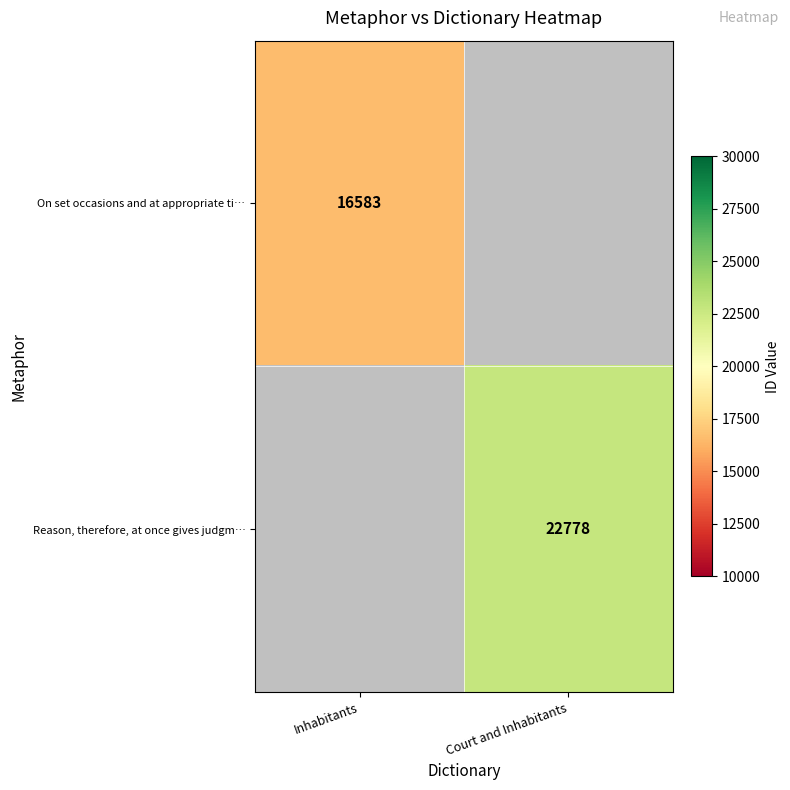

Rank the categories by Reason, therefore, at once gives judgm… value from lowest to highest.

Inhabitants, Court and Inhabitants